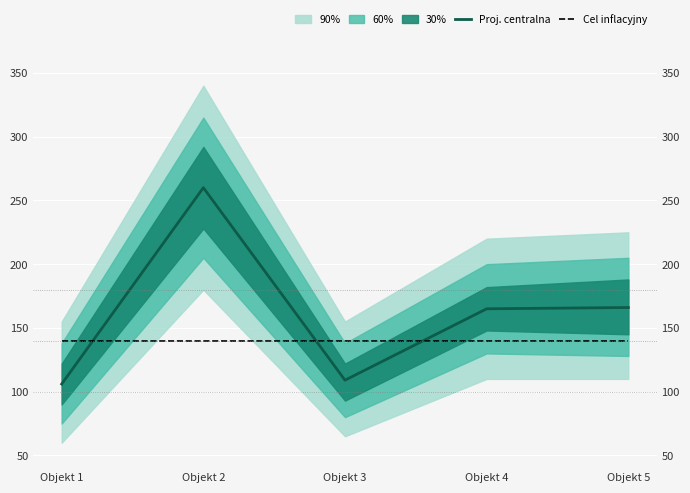

True or false: Cel inflacyjny has a value of 48 at Objekt 2.

False